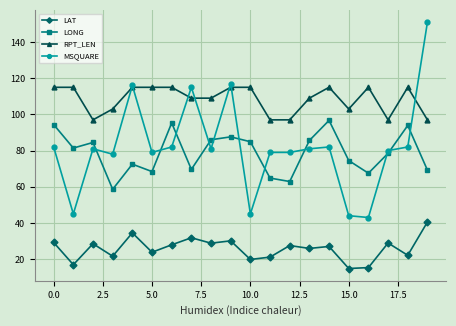

Rank the series by their maximum value, from lowest to highest.

LAT, LONG, RPT_LEN, MSQUARE